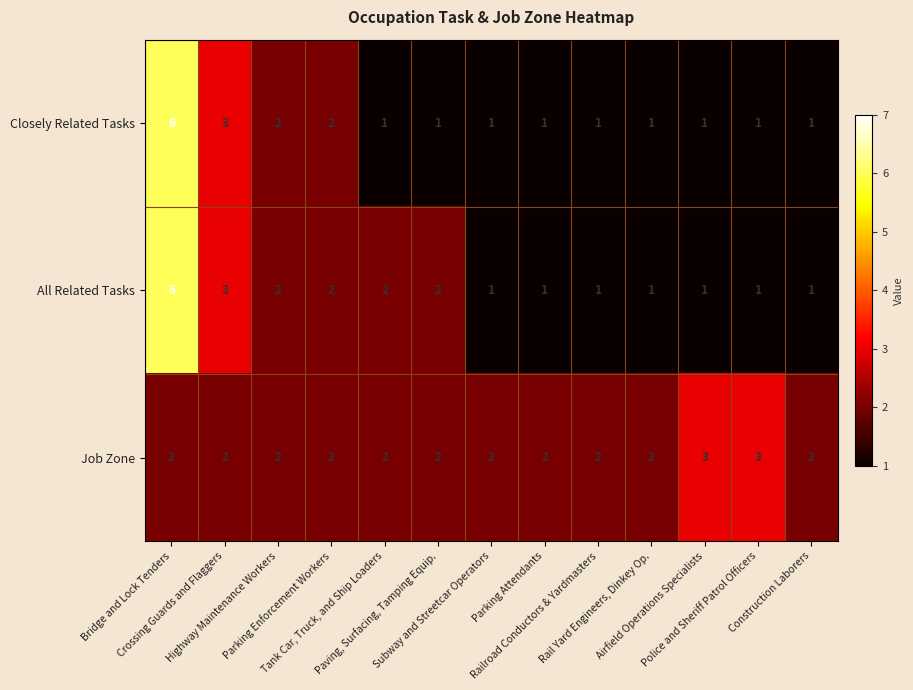

What is the highest value of the All Related Tasks series?

6